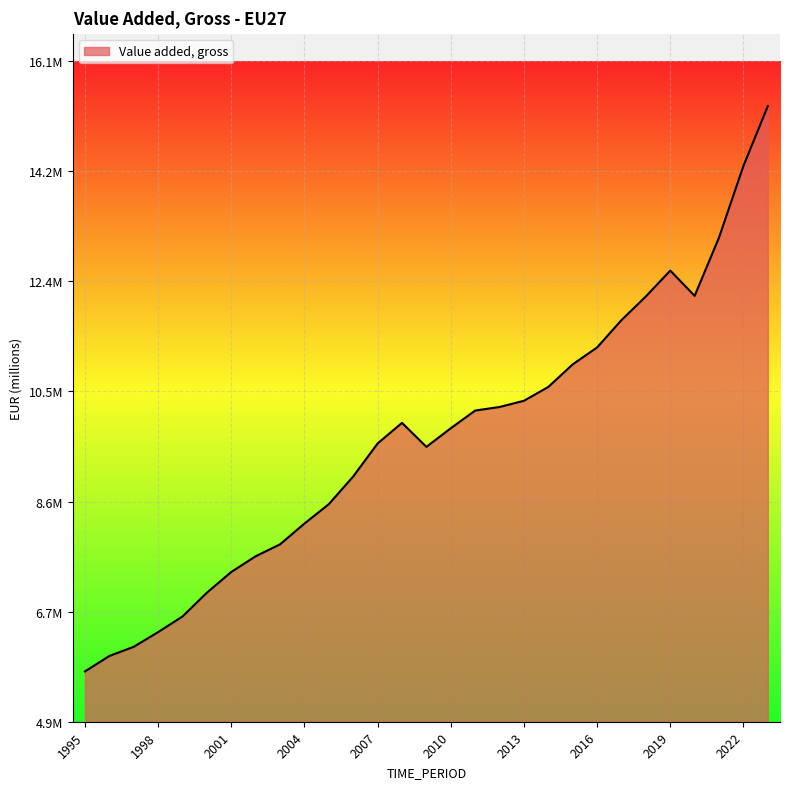

At which label is the value closest to 10523008?

2014